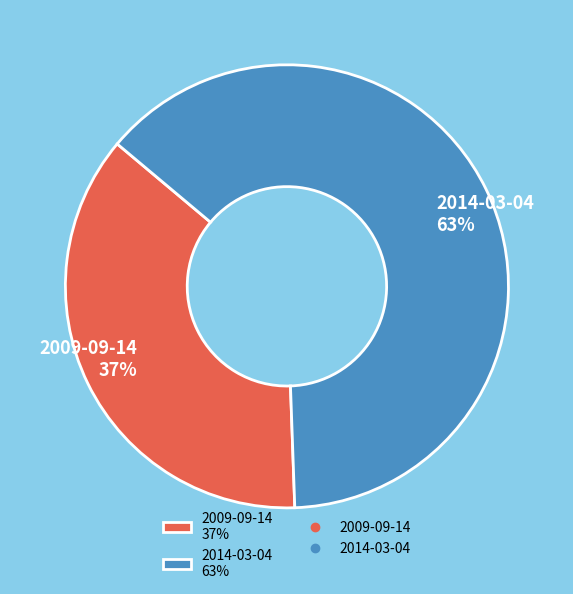

What is the ratio of the value at 2014-03-04 63% to the value at 2009-09-14 37%?

1.7